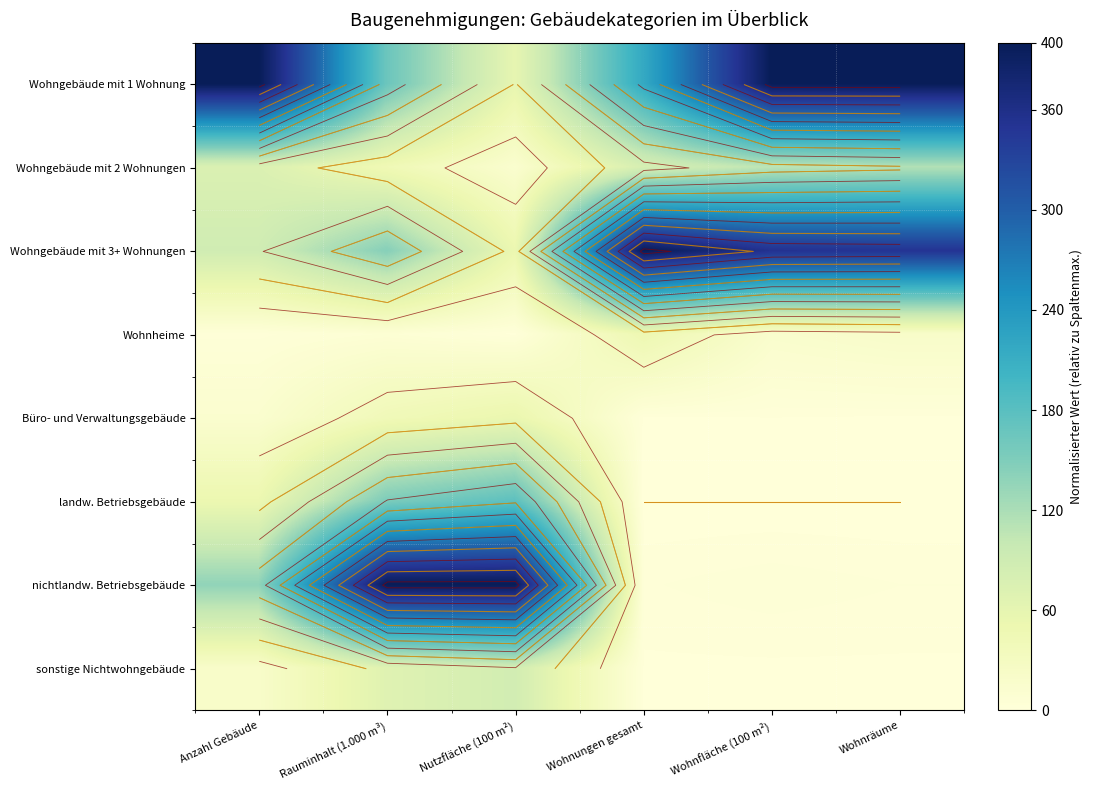

Which category has the highest value in the Büro- und Verwaltungsgebäude series?

Nutzfläche (100 m²)